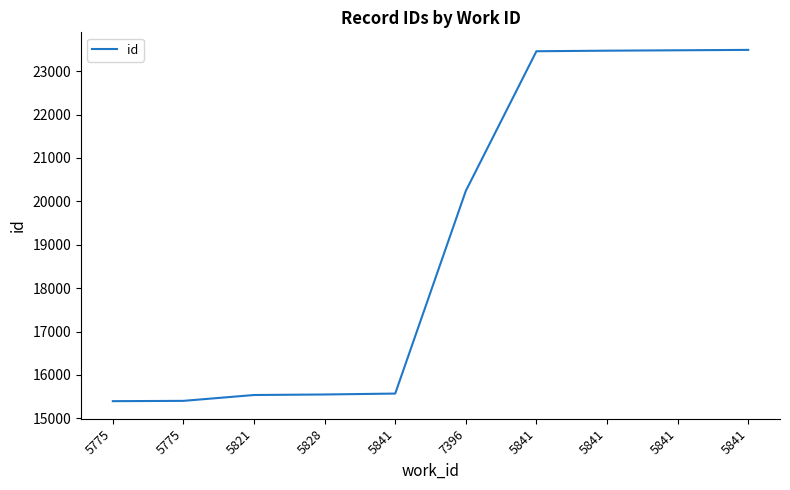

Is this an area chart (filled region under the line)?

No